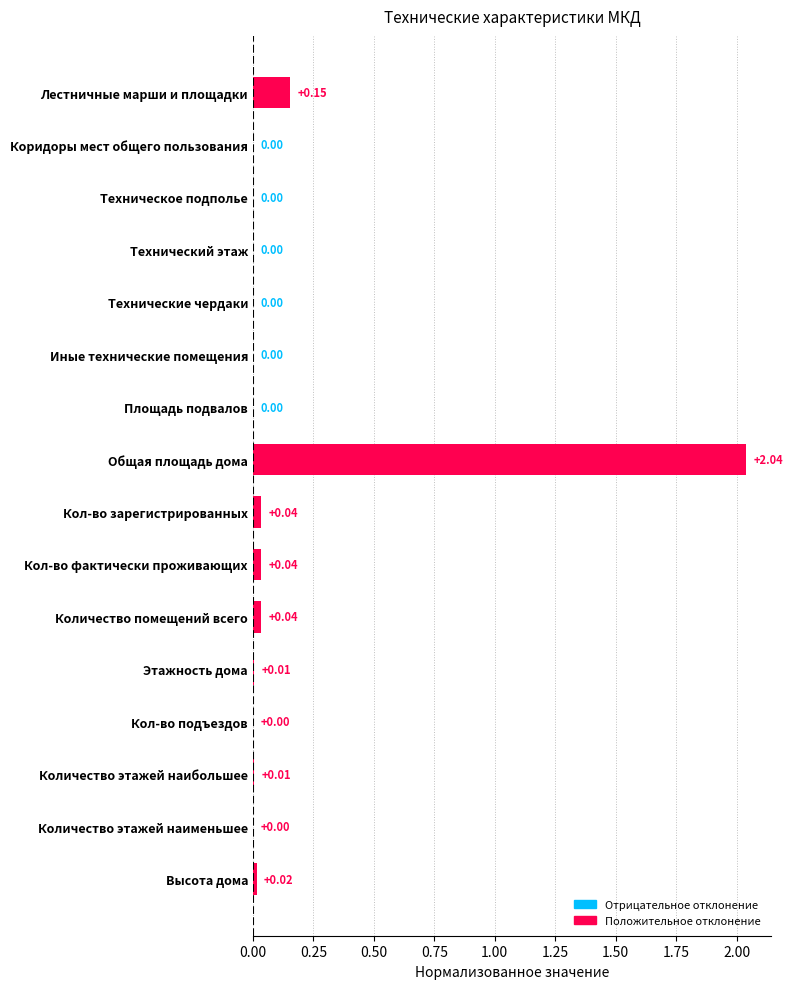

What is the change in value from Общая площадь дома to Количество этажей наибольшее?

-2.0